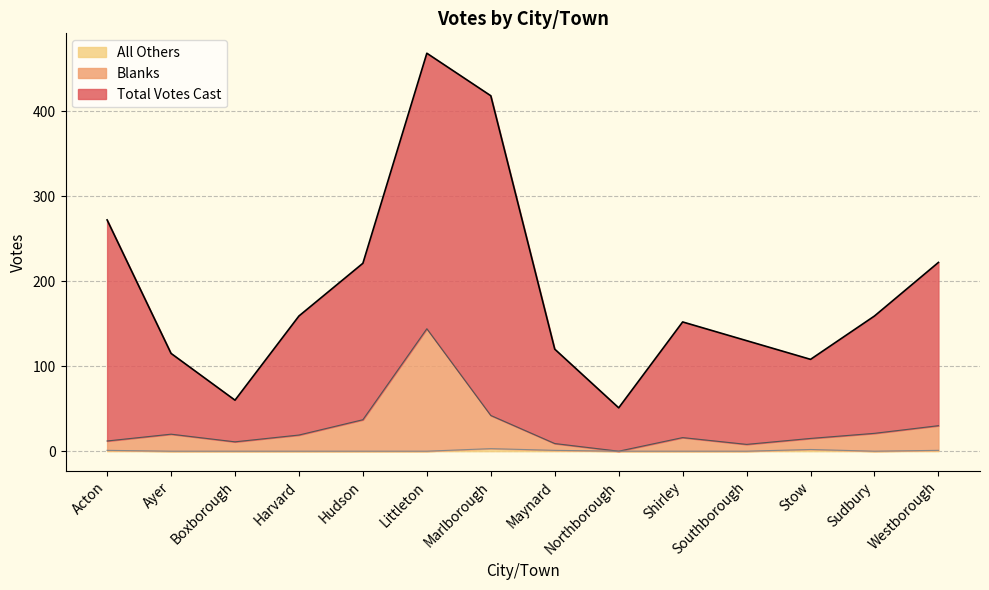

At which category does All Others reach its first local peak?

Marlborough